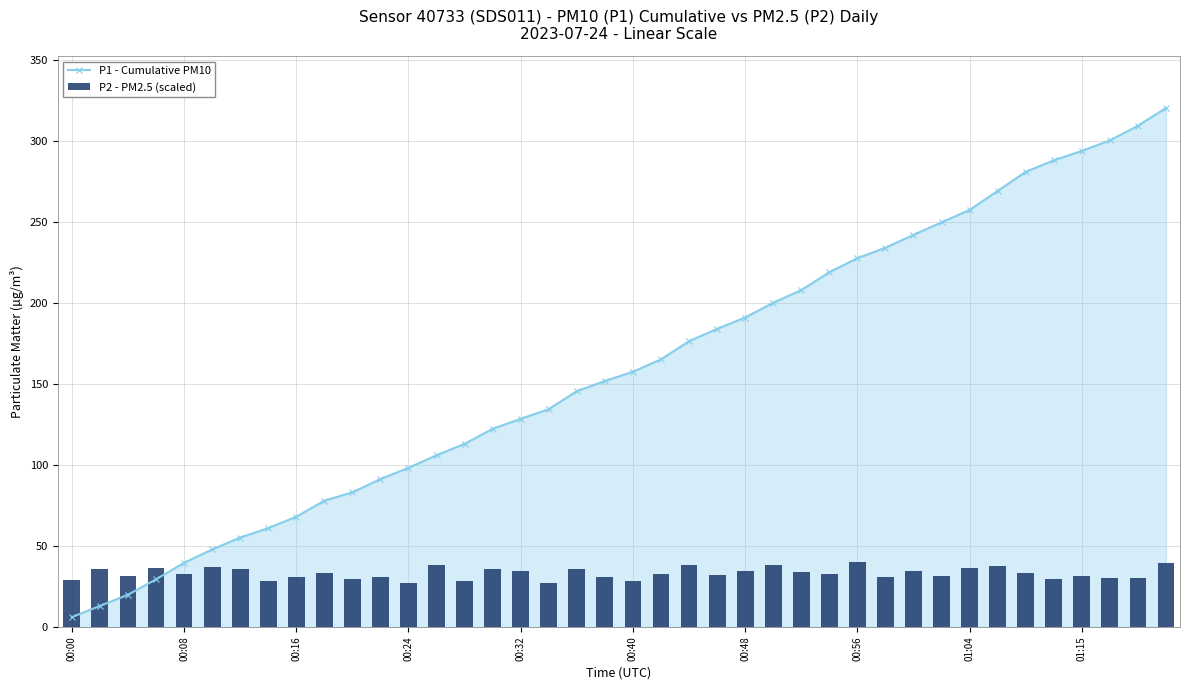

Count the number of categories in the chart.

40